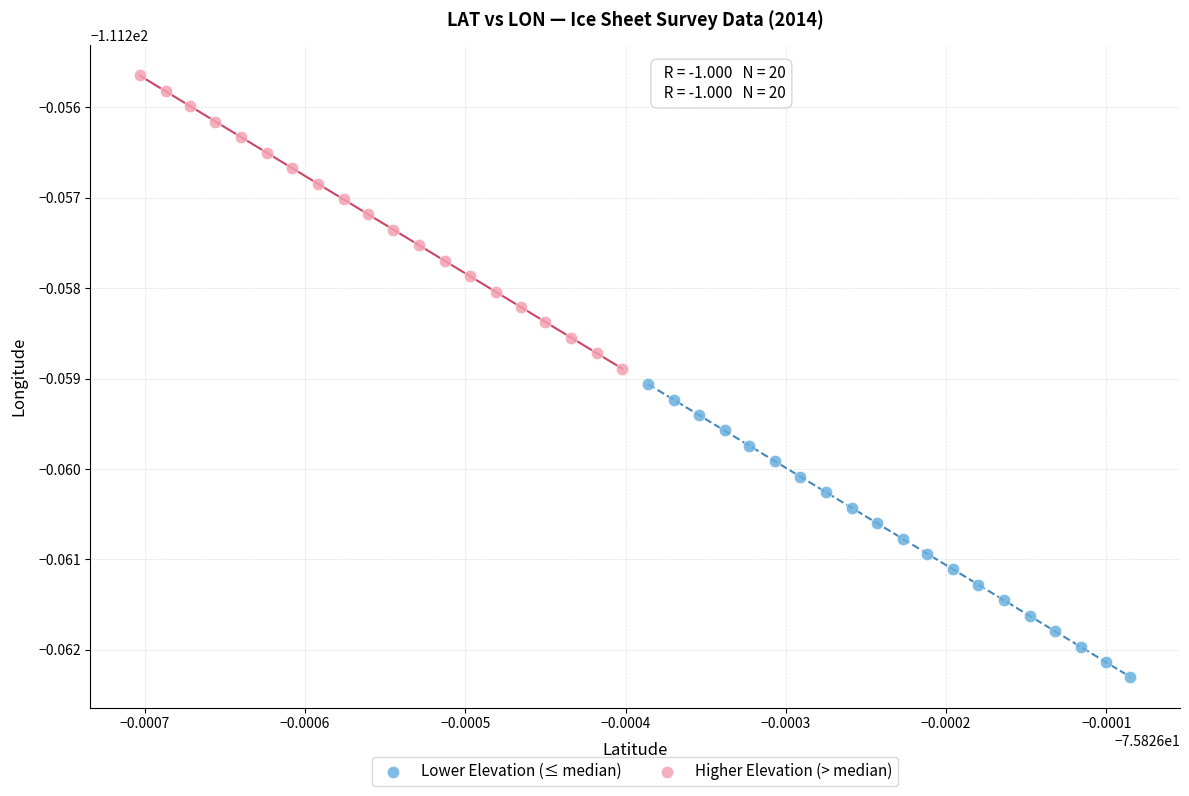

Which series reaches the maximum Y coordinate?

Higher Elevation (> median)